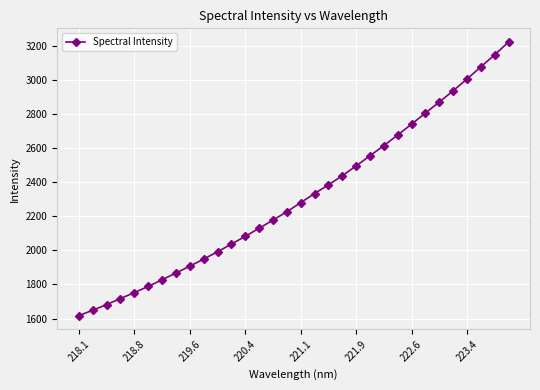

True or false: there are more than 2 points higher than both neighbors.

False